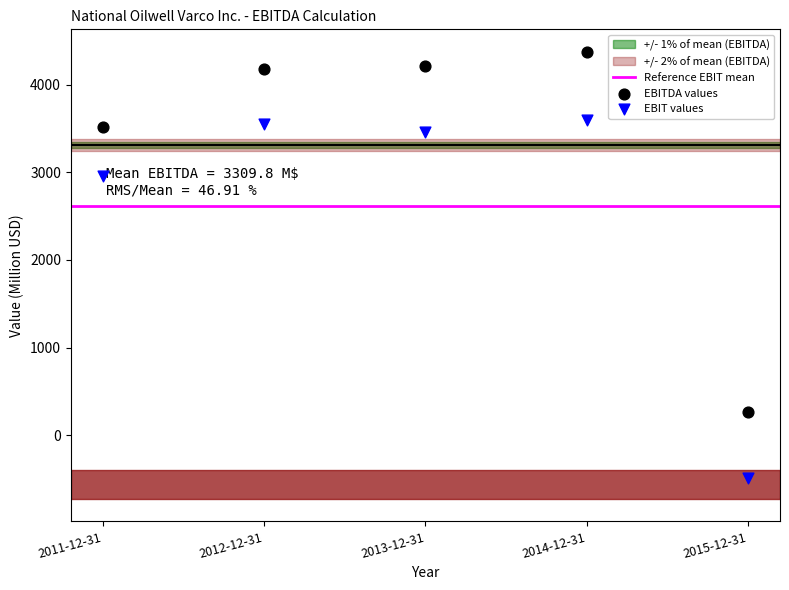

Which series reaches the minimum Y coordinate?

EBIT values